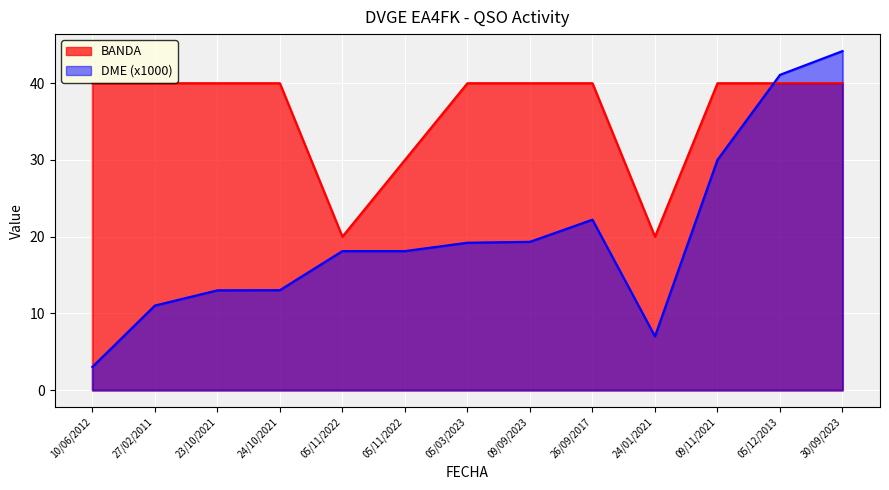

What is the spread (max minus min) of values at 10/06/2012?

37.0